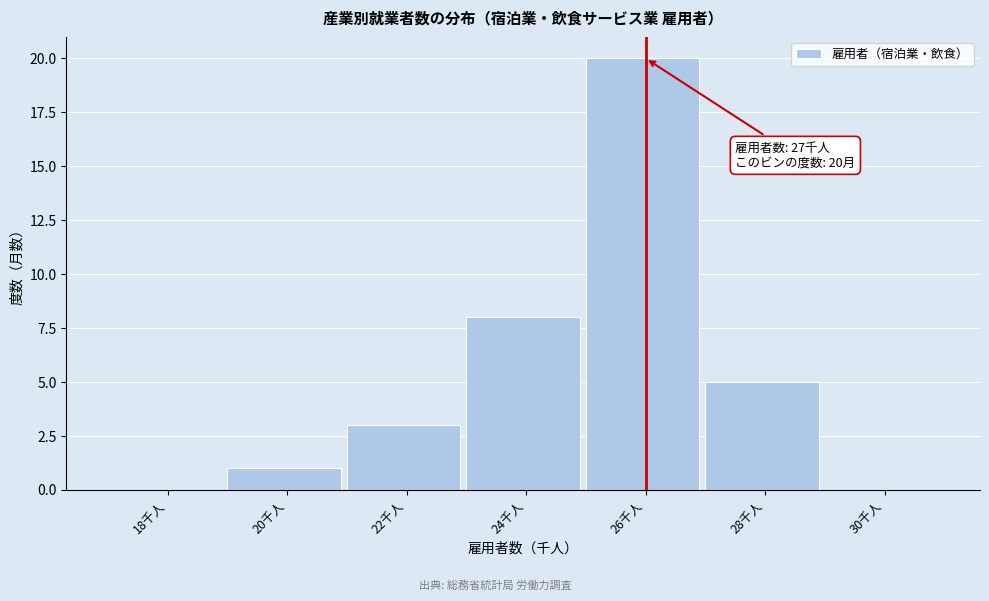

Reading right to left, extract all data points from this chart.

30千人=0	28千人=5	26千人=20	24千人=8	22千人=3	20千人=1	18千人=0